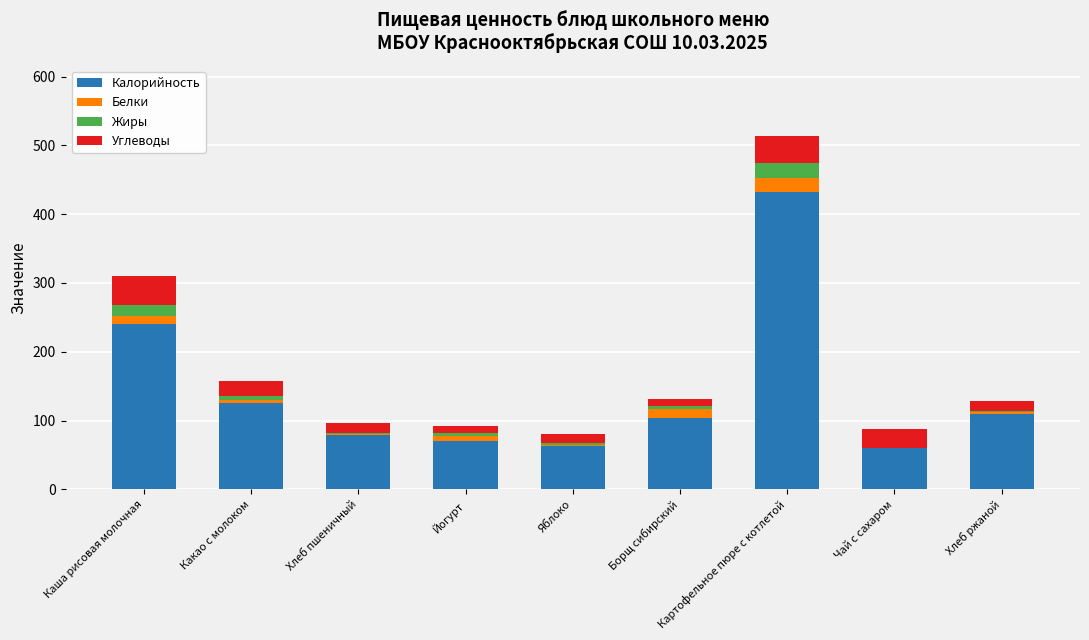

What are all the series names shown in the legend?

Калорийность, Белки, Жиры, Углеводы